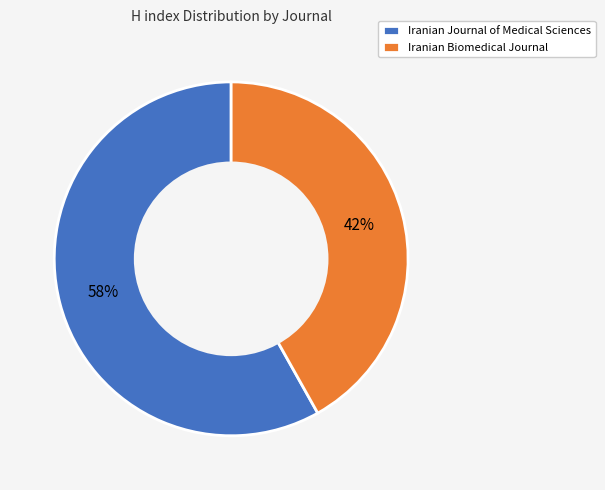

What percentage is the Iranian Biomedical Journal slice, to the nearest percent?

42%